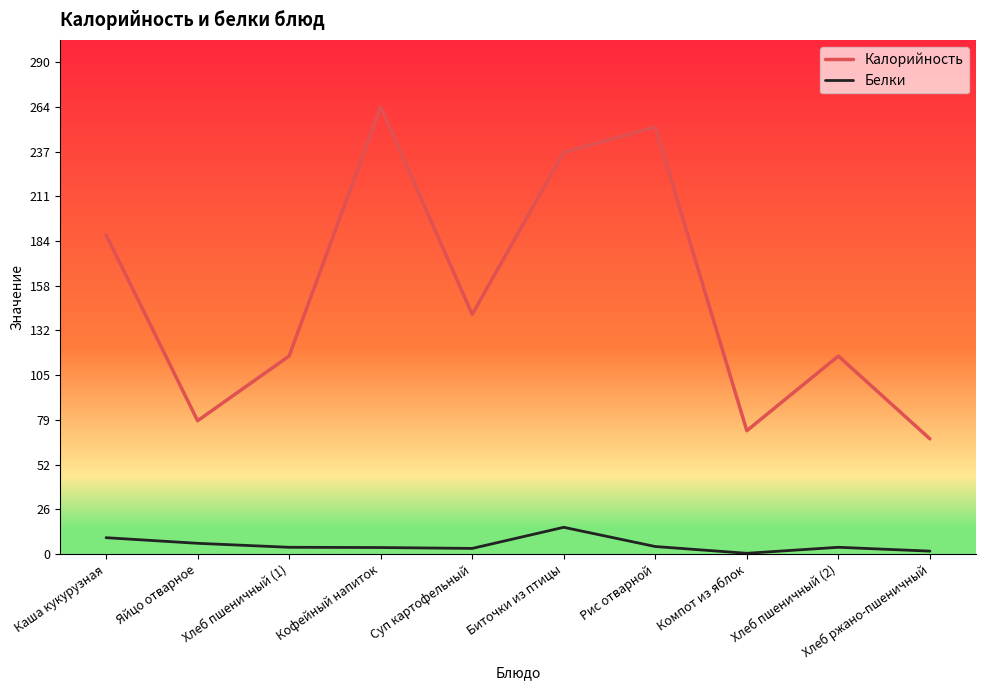

Which series has the largest total across all categories?

Калорийность